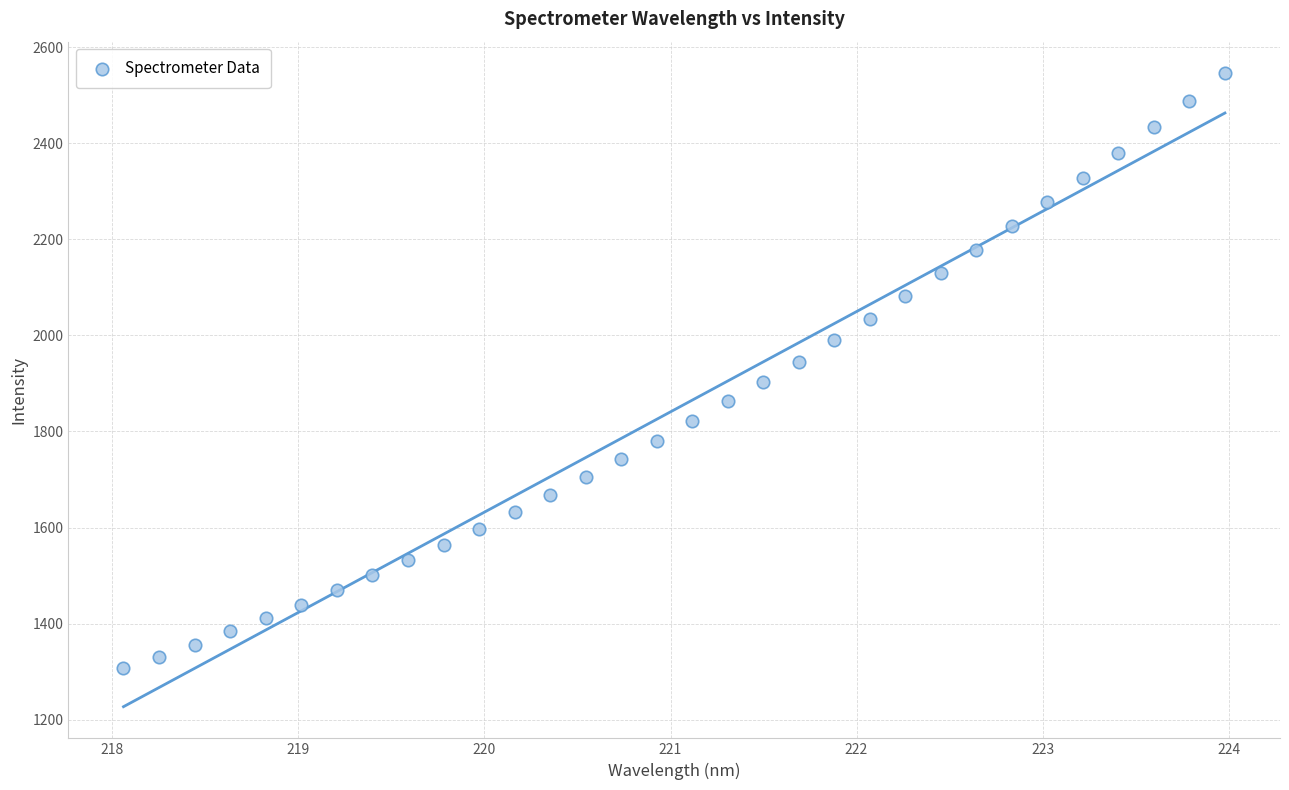

What is the range of X values (max minus min)?

5.9